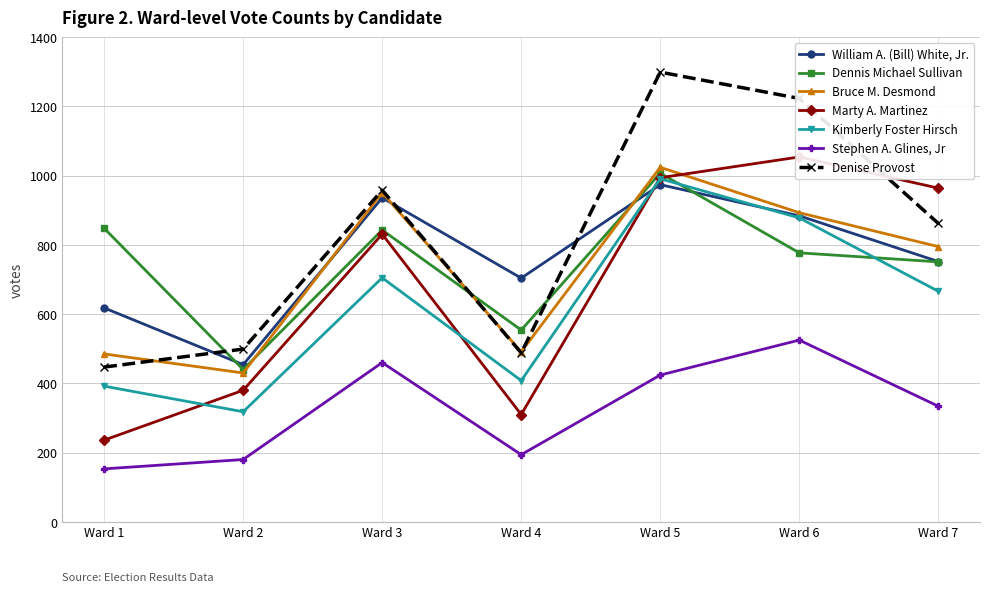

True or false: Kimberly Foster Hirsch has more than 2 interior local peaks.

False